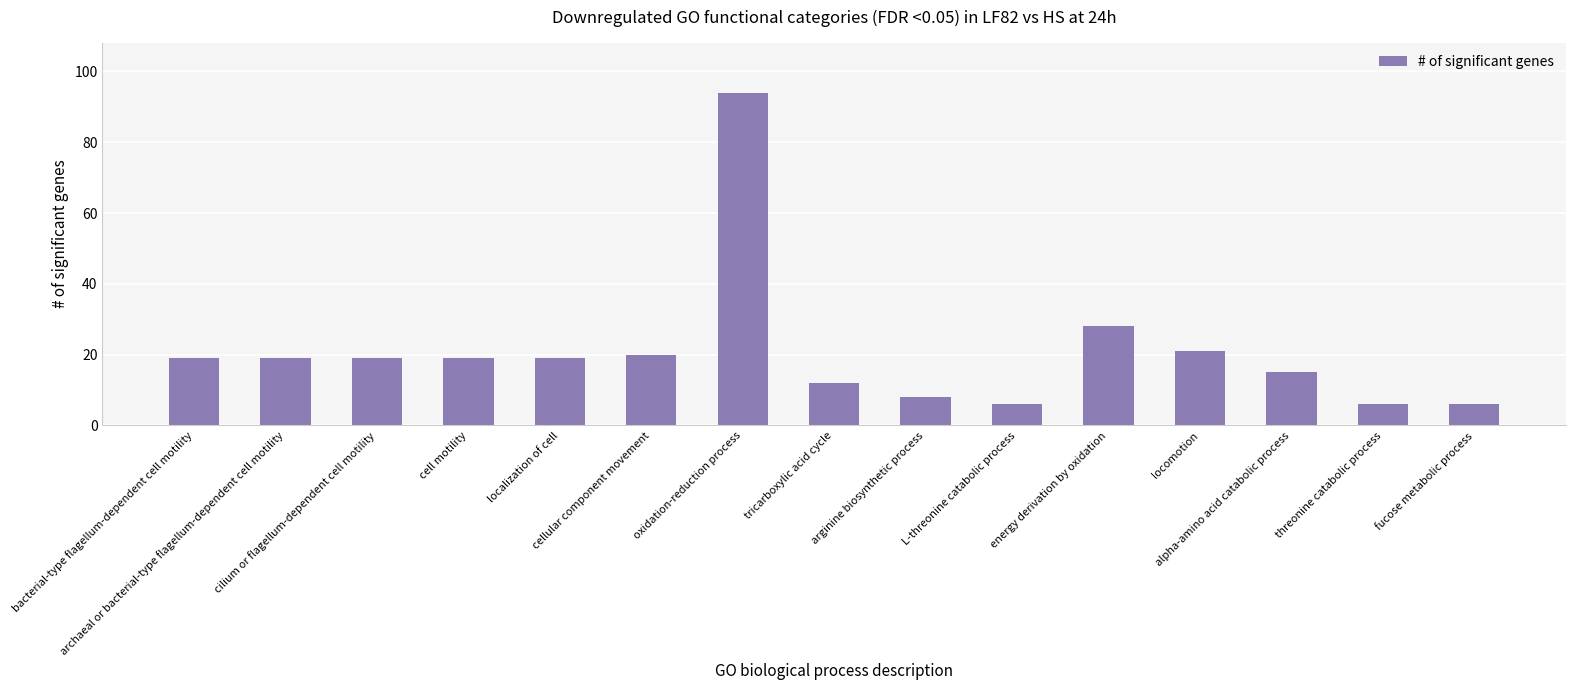

What is the label of the 4th bar from the right?

locomotion